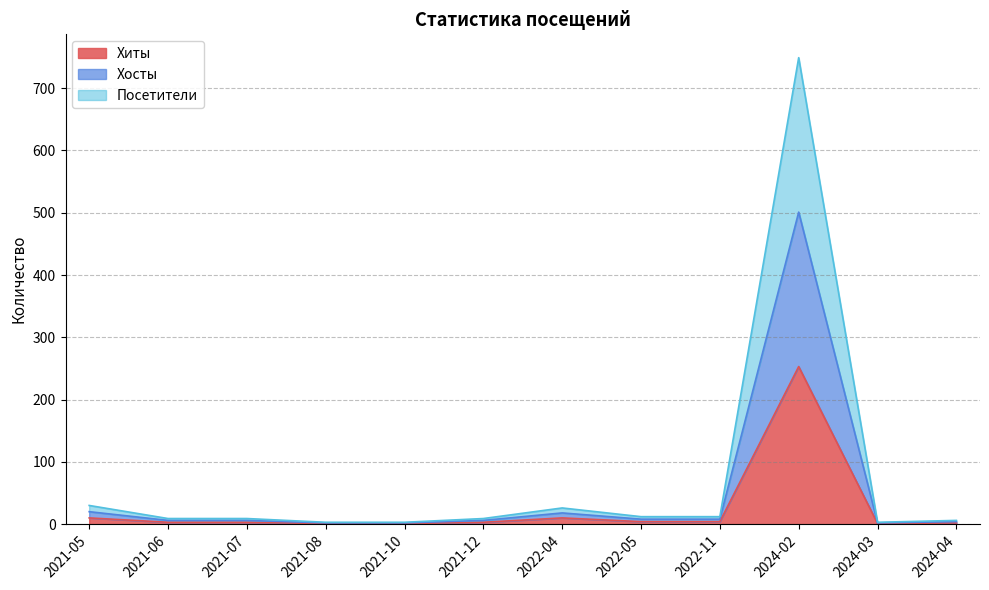

True or false: Посетители has a value of 13 at 2022-05.

False